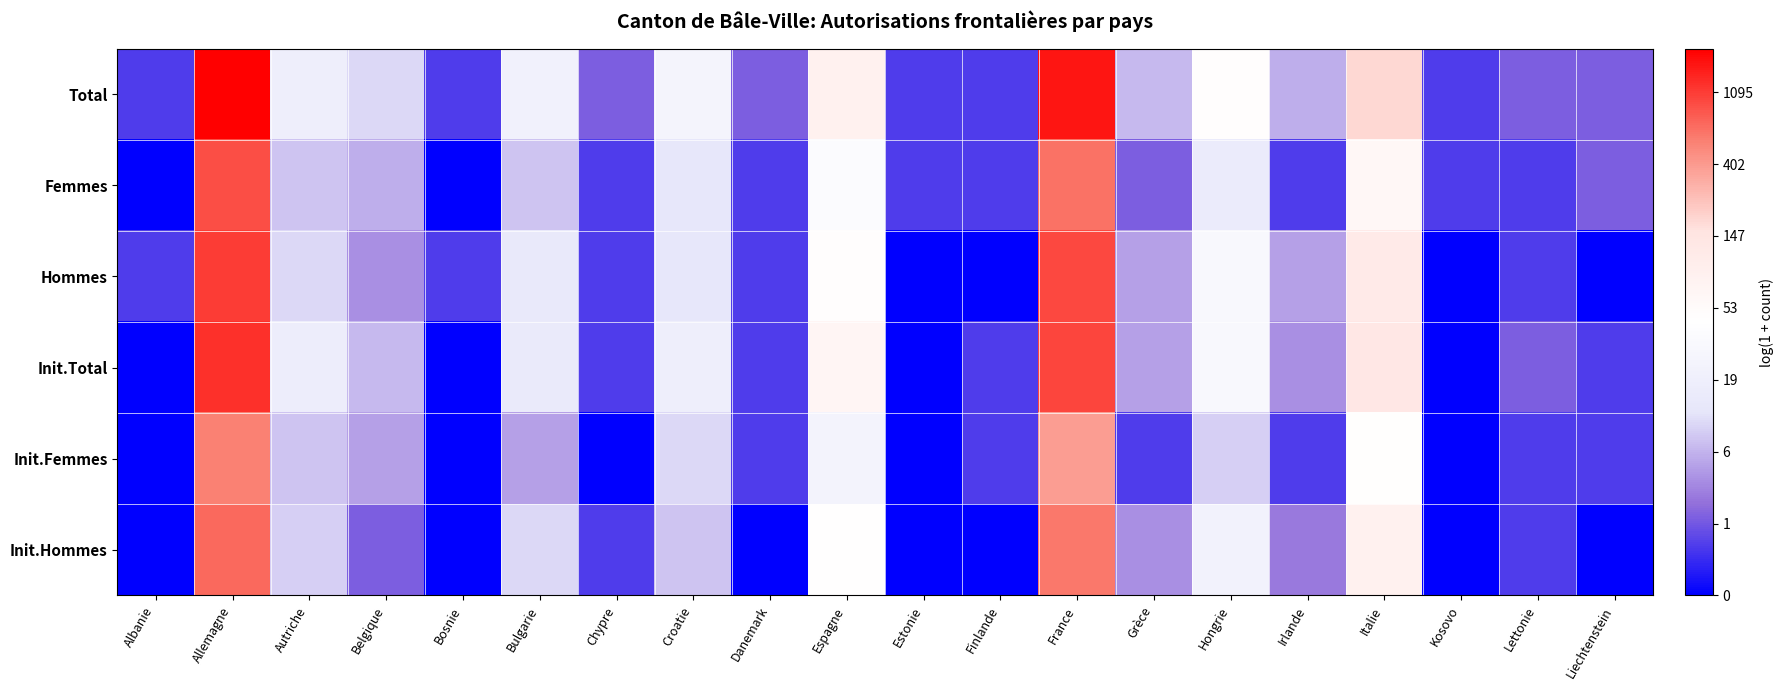

Reading left to right, list all the values displayed in this chart.

Total: Albanie=0.7	Allemagne=7.6	Autriche=2.9	Belgique=2.4	Bosnie=0.7	Bulgarie=3.1	Chypre=1.1	Croatie=3.3	Danemark=1.1	Espagne=4.4	Estonie=0.7	Finlande=0.7	France=7.4	Grèce=2.1	Hongrie=3.9	Irlande=1.9	Italie=5.2	Kosovo=0.7	Lettonie=1.1	Liechtenstein=1.1
Femmes: Albanie=0.0	Allemagne=6.8	Autriche=2.2	Belgique=1.9	Bosnie=0.0	Bulgarie=2.2	Chypre=0.7	Croatie=2.6	Danemark=0.7	Espagne=3.6	Estonie=0.7	Finlande=0.7	France=6.5	Grèce=1.1	Hongrie=2.8	Irlande=0.7	Italie=4.2	Kosovo=0.7	Lettonie=0.7	Liechtenstein=1.1
Hommes: Albanie=0.7	Allemagne=7.0	Autriche=2.4	Belgique=1.6	Bosnie=0.7	Bulgarie=2.7	Chypre=0.7	Croatie=2.6	Danemark=0.7	Espagne=3.9	Estonie=0.0	Finlande=0.0	France=6.9	Grèce=1.8	Hongrie=3.5	Irlande=1.8	Italie=4.8	Kosovo=0.0	Lettonie=0.7	Liechtenstein=0.0
Init.Total: Albanie=0.0	Allemagne=7.1	Autriche=2.9	Belgique=2.1	Bosnie=0.0	Bulgarie=2.8	Chypre=0.7	Croatie=2.9	Danemark=0.7	Espagne=4.2	Estonie=0.0	Finlande=0.7	France=6.9	Grèce=1.8	Hongrie=3.5	Irlande=1.6	Italie=4.9	Kosovo=0.0	Lettonie=1.1	Liechtenstein=0.7
Init.Femmes: Albanie=0.0	Allemagne=6.3	Autriche=2.2	Belgique=1.8	Bosnie=0.0	Bulgarie=1.8	Chypre=0.0	Croatie=2.4	Danemark=0.7	Espagne=3.2	Estonie=0.0	Finlande=0.7	France=6.0	Grèce=0.7	Hongrie=2.3	Irlande=0.7	Italie=3.9	Kosovo=0.0	Lettonie=0.7	Liechtenstein=0.7
Init.Hommes: Albanie=0.0	Allemagne=6.5	Autriche=2.3	Belgique=1.1	Bosnie=0.0	Bulgarie=2.4	Chypre=0.7	Croatie=2.2	Danemark=0.0	Espagne=3.8	Estonie=0.0	Finlande=0.0	France=6.4	Grèce=1.6	Hongrie=3.2	Irlande=1.4	Italie=4.4	Kosovo=0.0	Lettonie=0.7	Liechtenstein=0.0